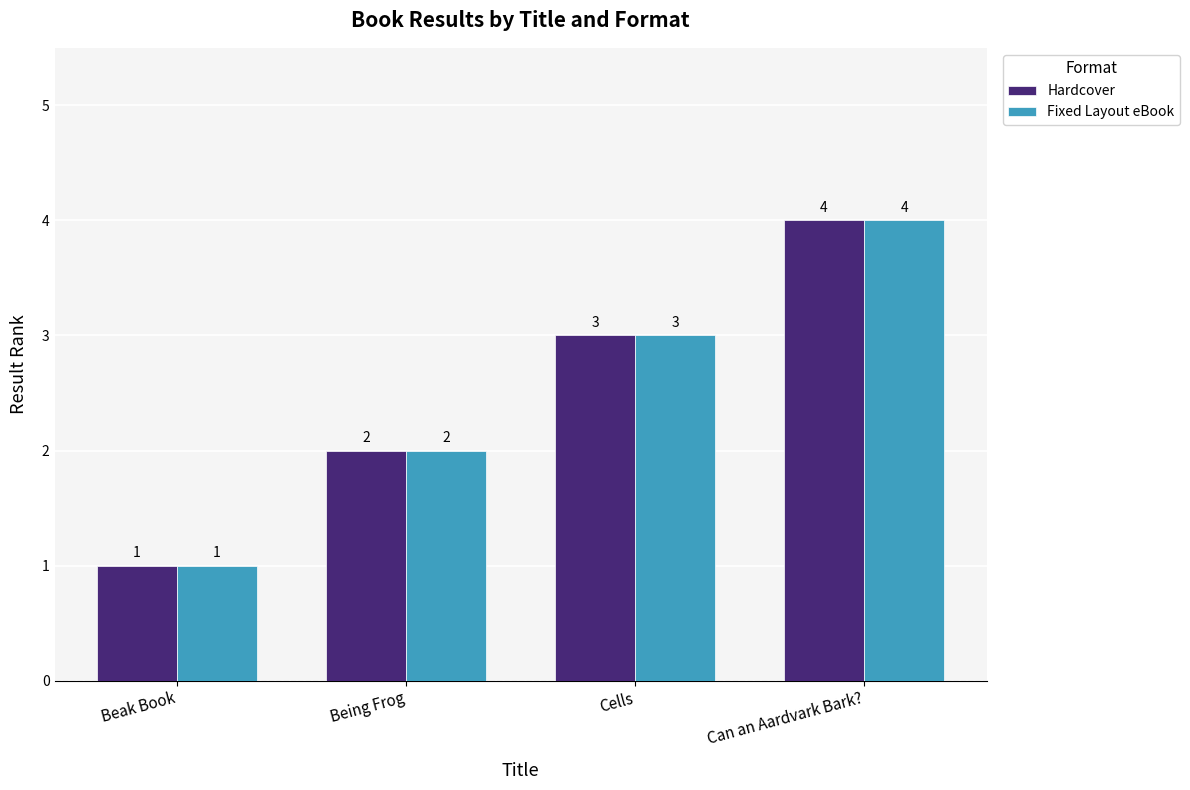

What is the sum of the Fixed Layout eBook values at Being Frog and Can an Aardvark Bark??

6